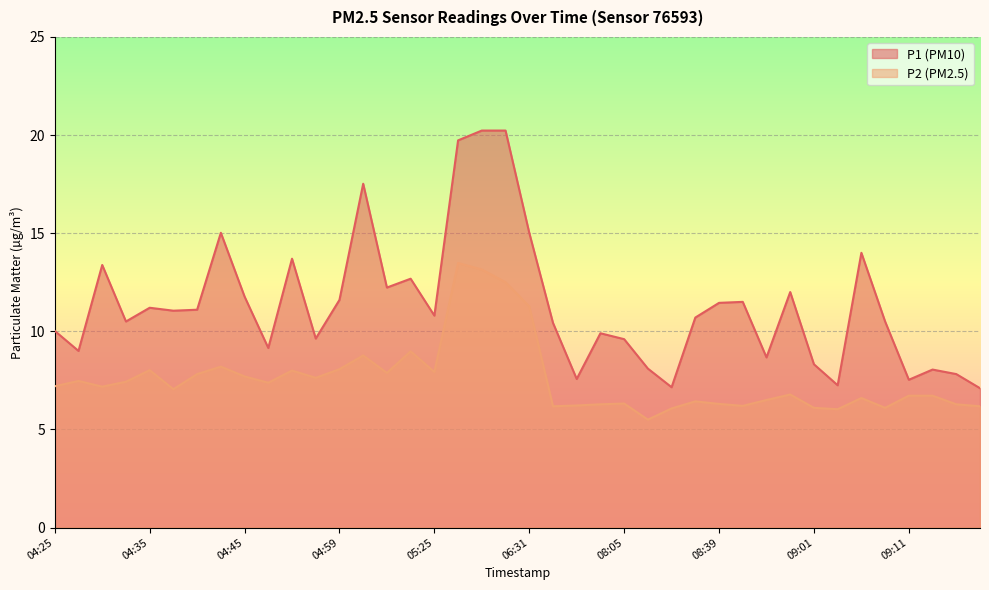

List the series in order of their peak value, lowest first.

P2, P1